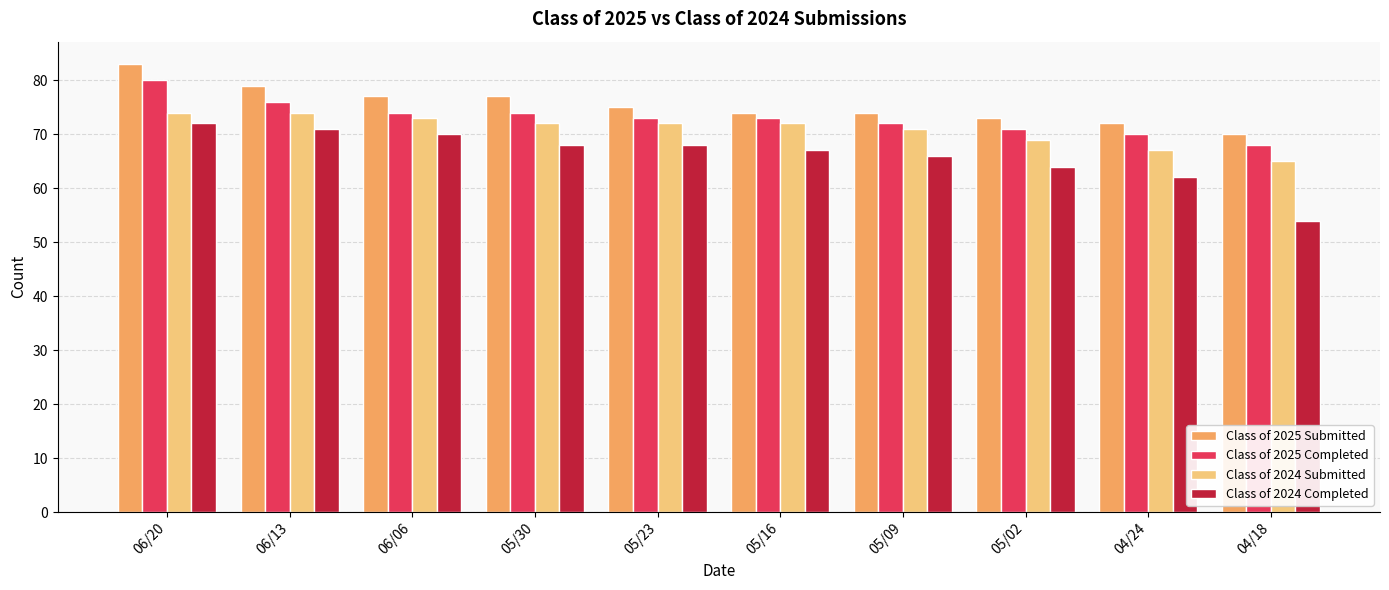

What is the difference between the highest and lowest values at 04/24?

10